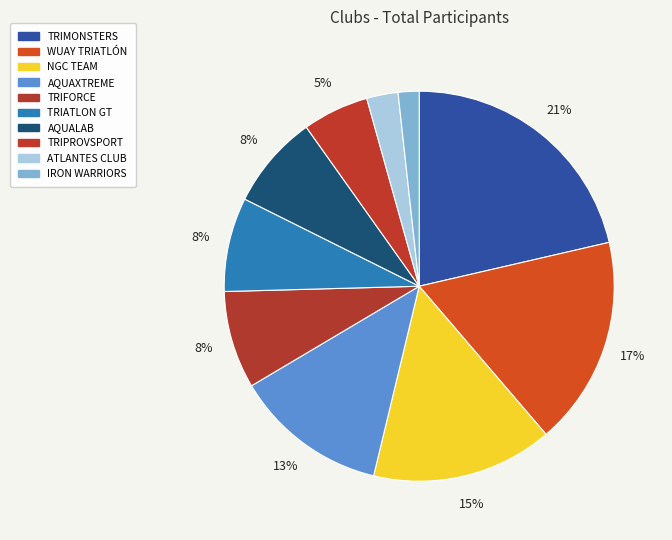

How many segments does this pie chart have?

10